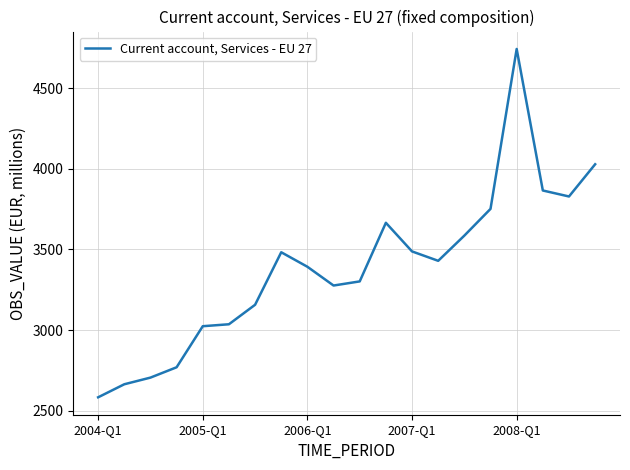

What is the greatest value displayed?

4742.1